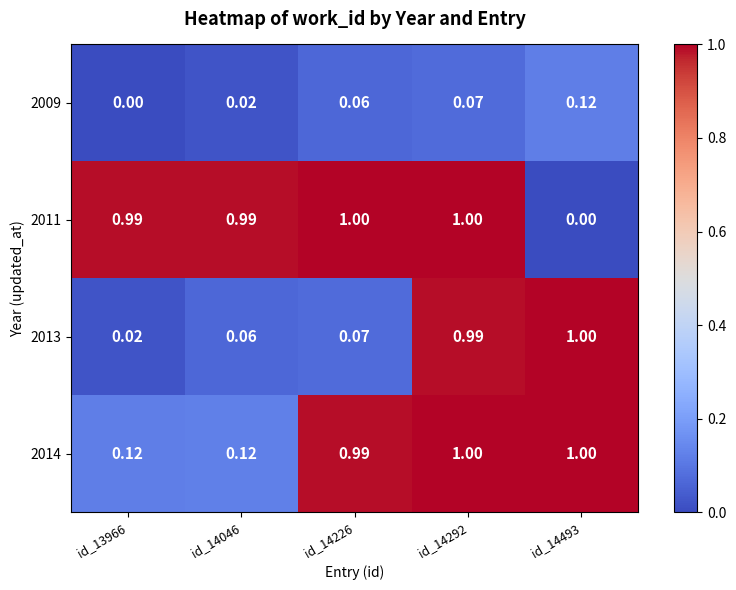

Reading right to left, what are all the values shown in this chart?

2009: id_14493=0.1	id_14292=0.1	id_14226=0.1	id_14046=0.0	id_13966=0.0
2011: id_14493=0.0	id_14292=1.0	id_14226=1.0	id_14046=1.0	id_13966=1.0
2013: id_14493=1.0	id_14292=1.0	id_14226=0.1	id_14046=0.1	id_13966=0.0
2014: id_14493=1.0	id_14292=1.0	id_14226=1.0	id_14046=0.1	id_13966=0.1